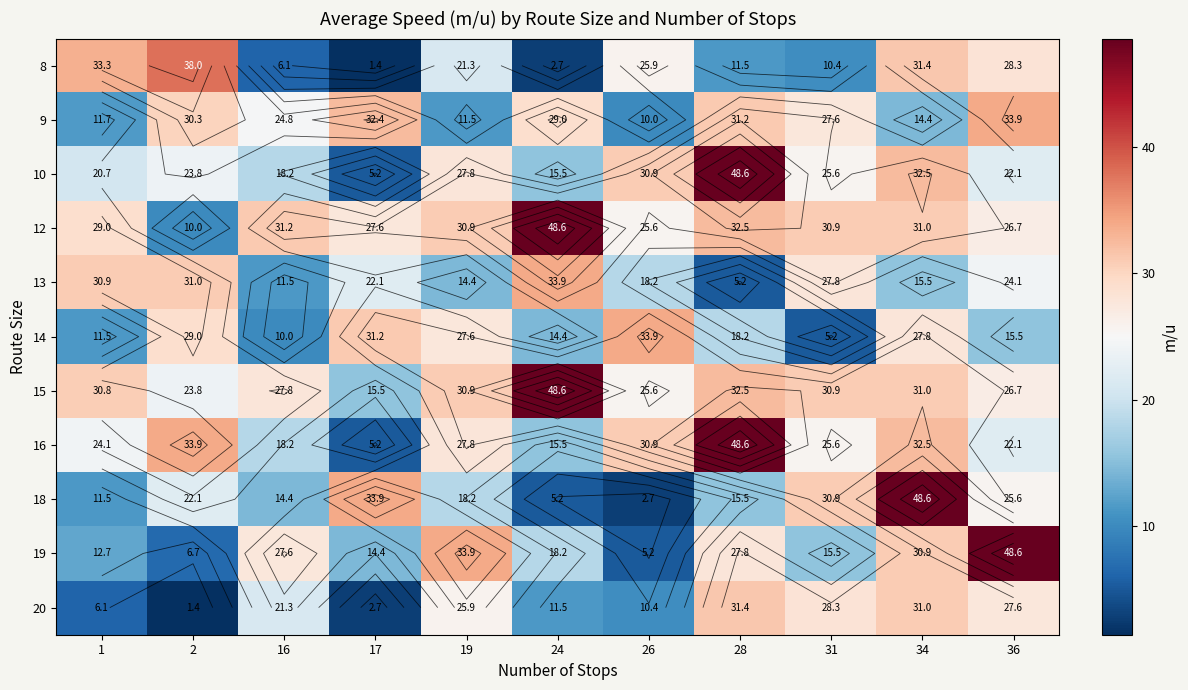

The value of 19 at 24 is 18.2. True or false?

True